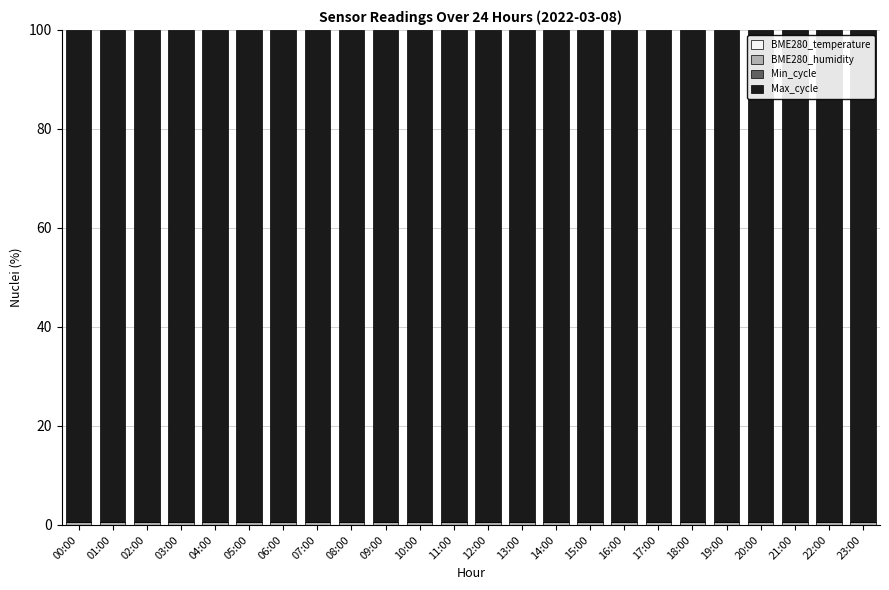

How many data points does each series have?

24